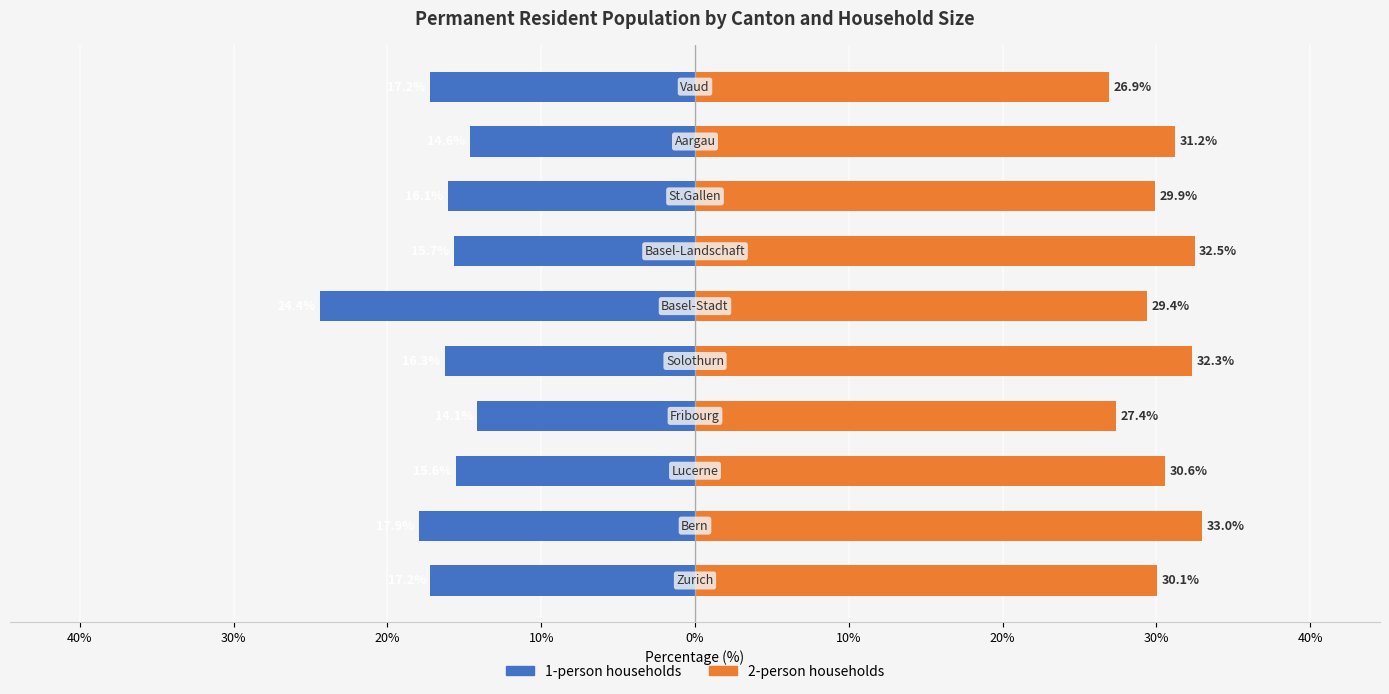

At 10%, list the series in order from largest to smallest.

2-person households, 1-person households